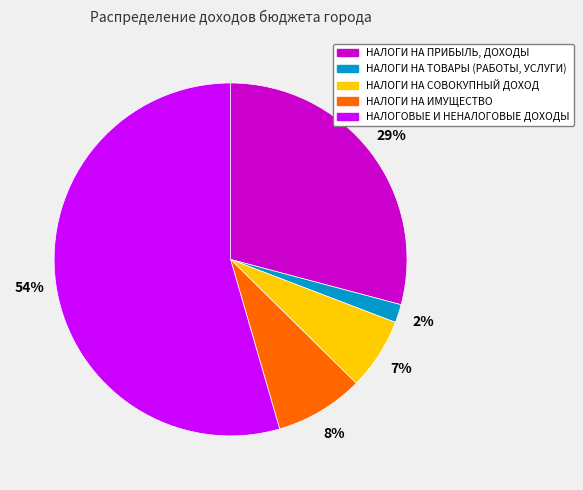

The НАЛОГОВЫЕ И НЕНАЛОГОВЫЕ ДОХОДЫ slice represents 54% of the pie. True or false?

True